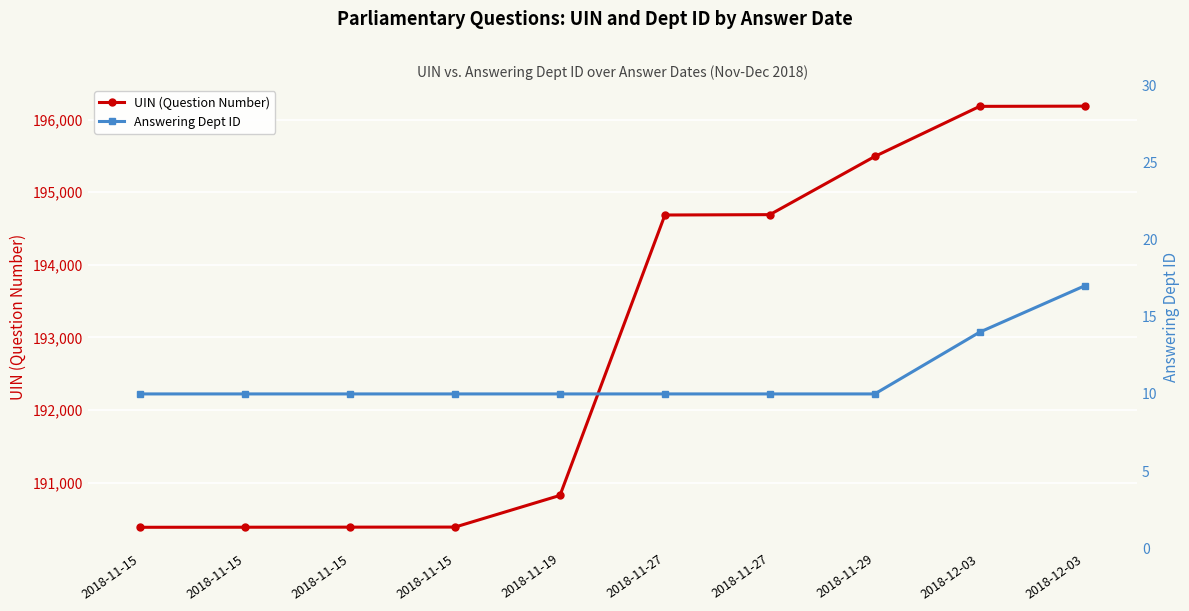

True or false: UIN (Question Number) and Answering Dept ID intersect in this chart.

False